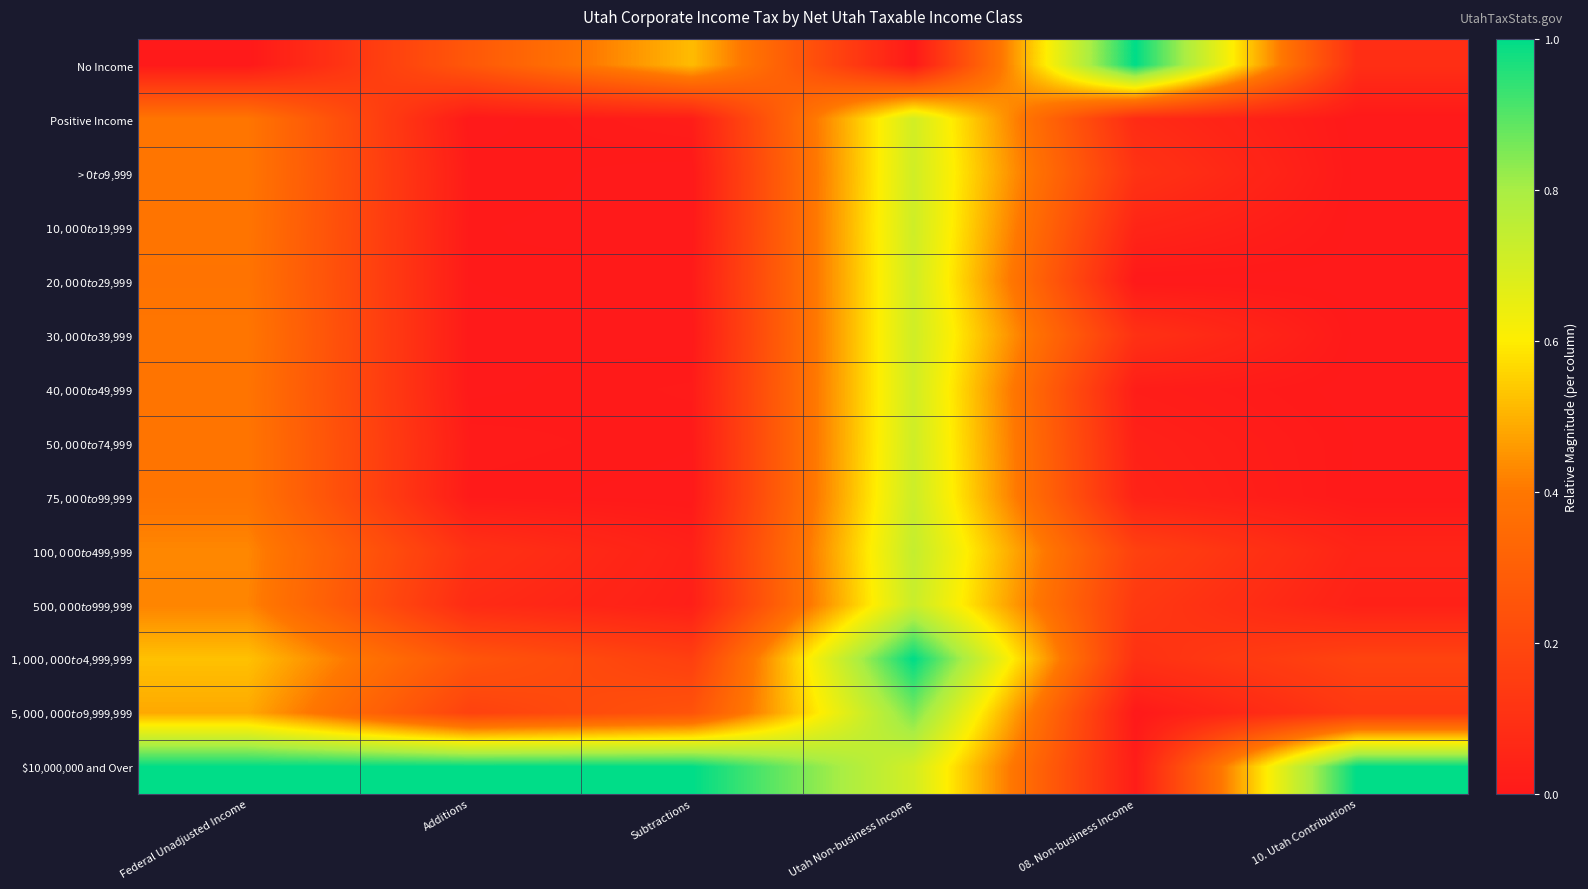

Which series changed the most between 08. Non-business Income and 10. Utah Contributions?

$10,000,000 and Over